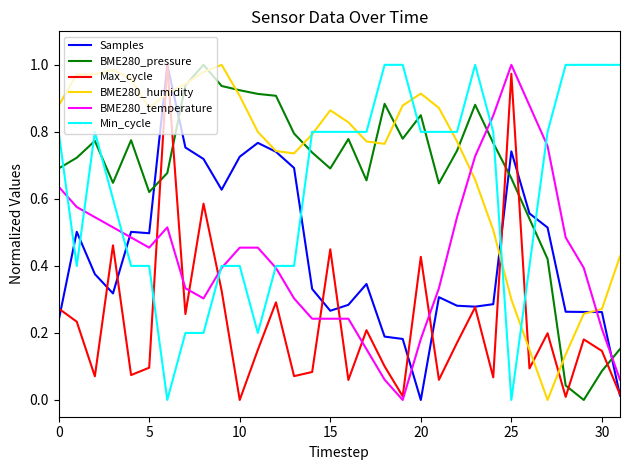

At how many categories does at least one series exceed 0?

32